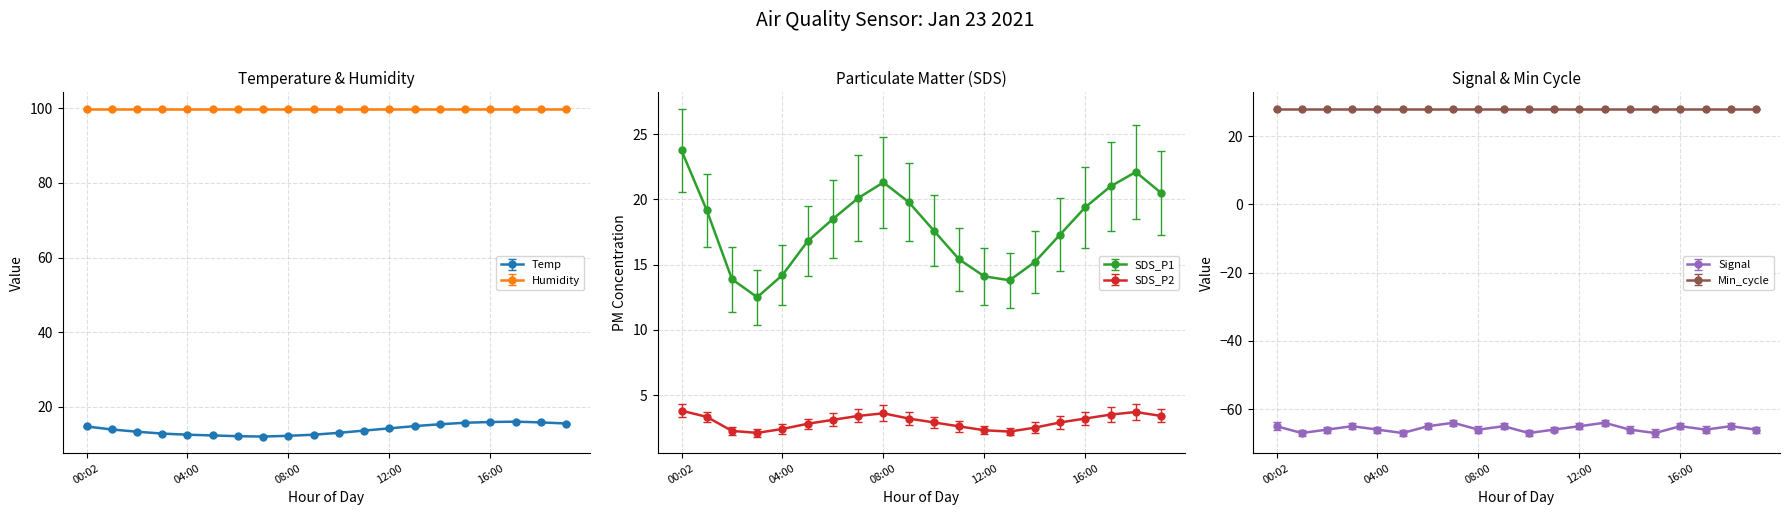

What is the maximum value for Signal?

-64